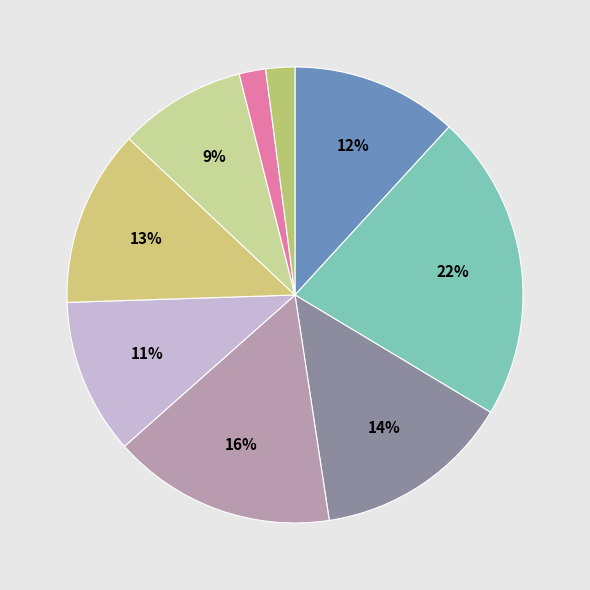

How many segments does this pie chart have?

9